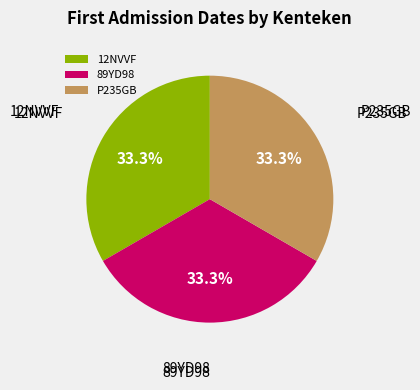

To the nearest percent, what is the average slice percentage?

33%